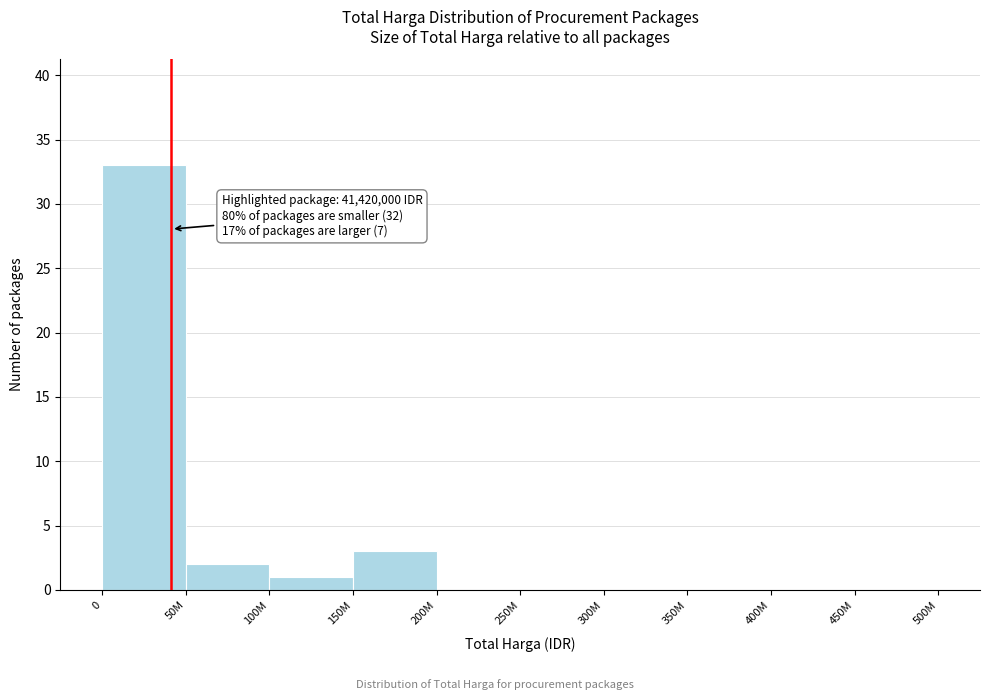

Reading right to left, what are all the values shown in this chart?

450M=0	400M=0	350M=0	300M=0	250M=0	200M=0	150M=3	100M=1	50M=2	0=33